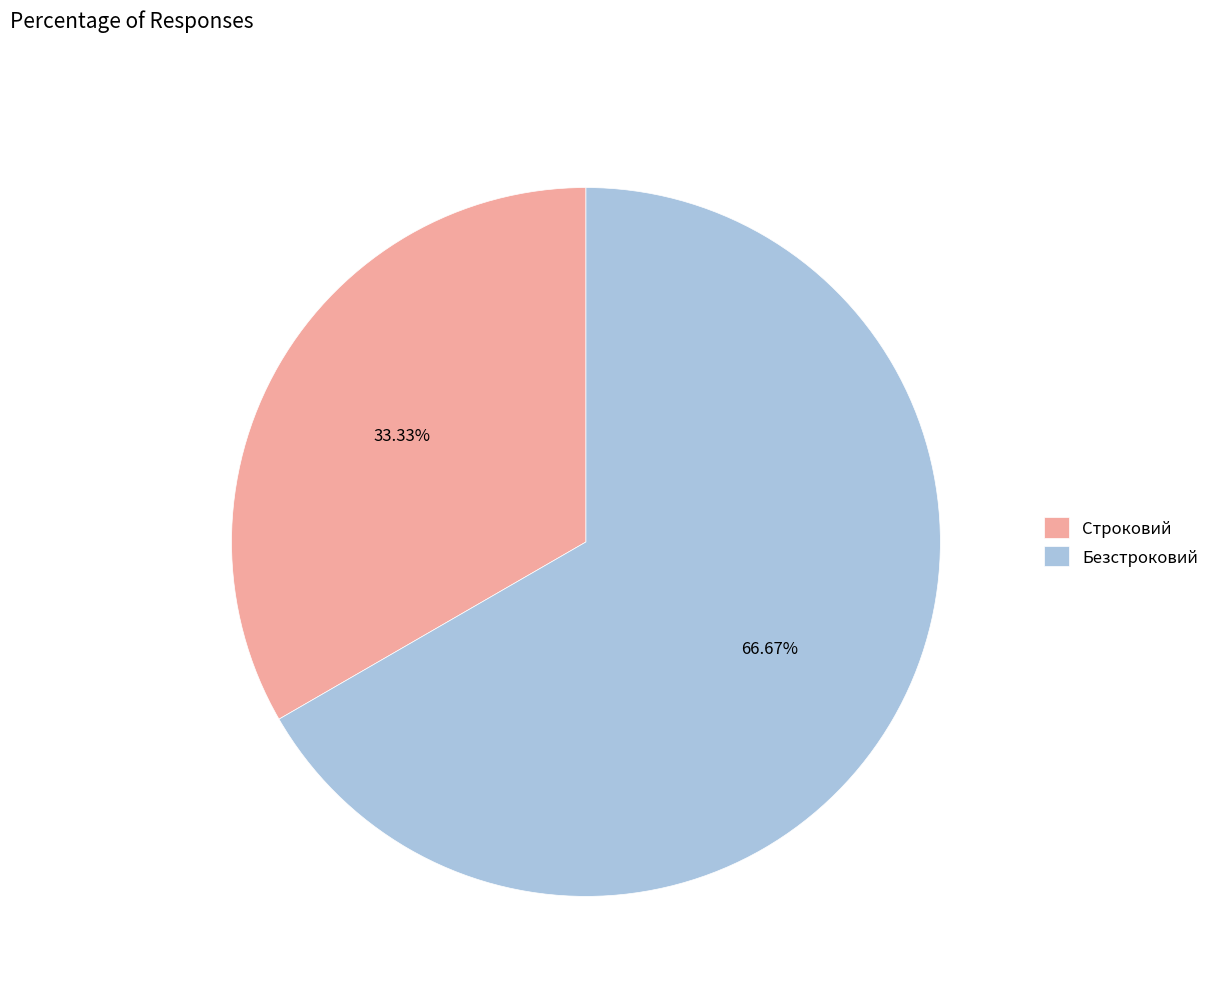

To the nearest percent, what is the difference between the Безстроковий and Строковий slice percentages?

33%